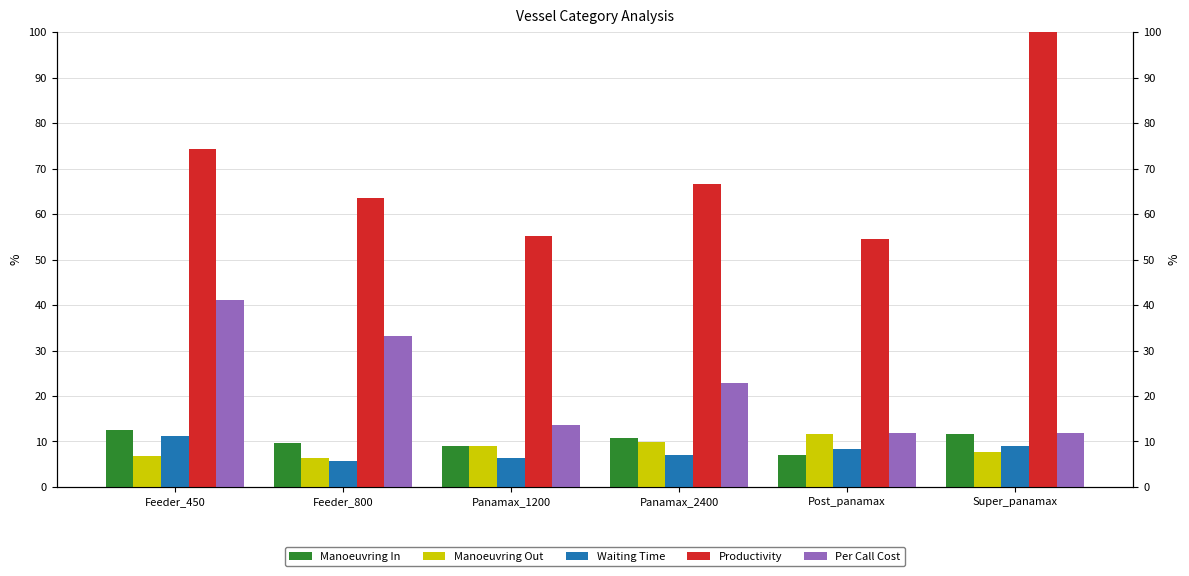

Which category has the lowest value across all series?

Feeder_800